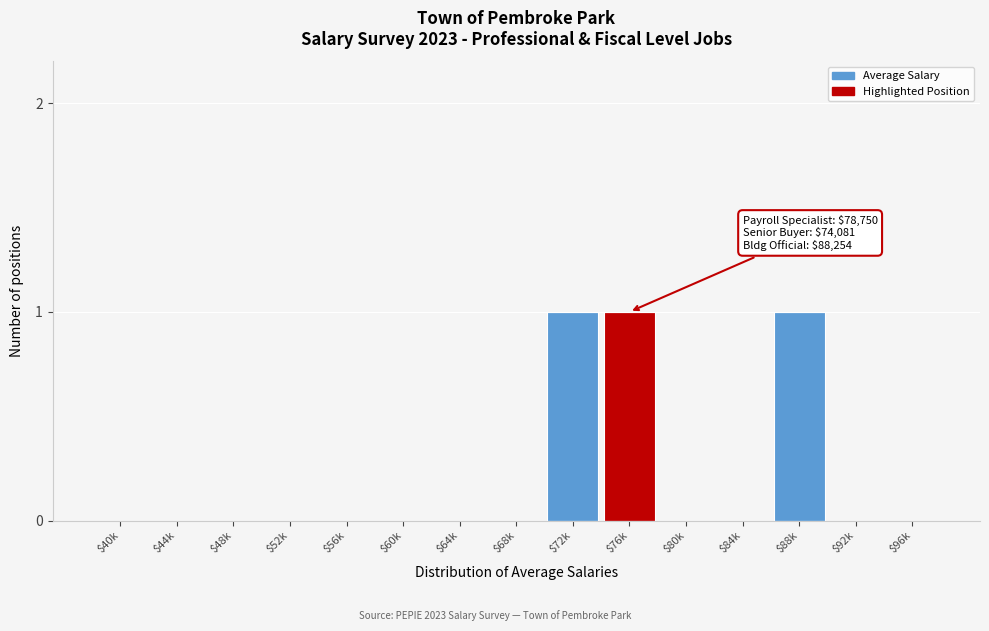

The chart shows a value of 0 at $96k. True or false?

True